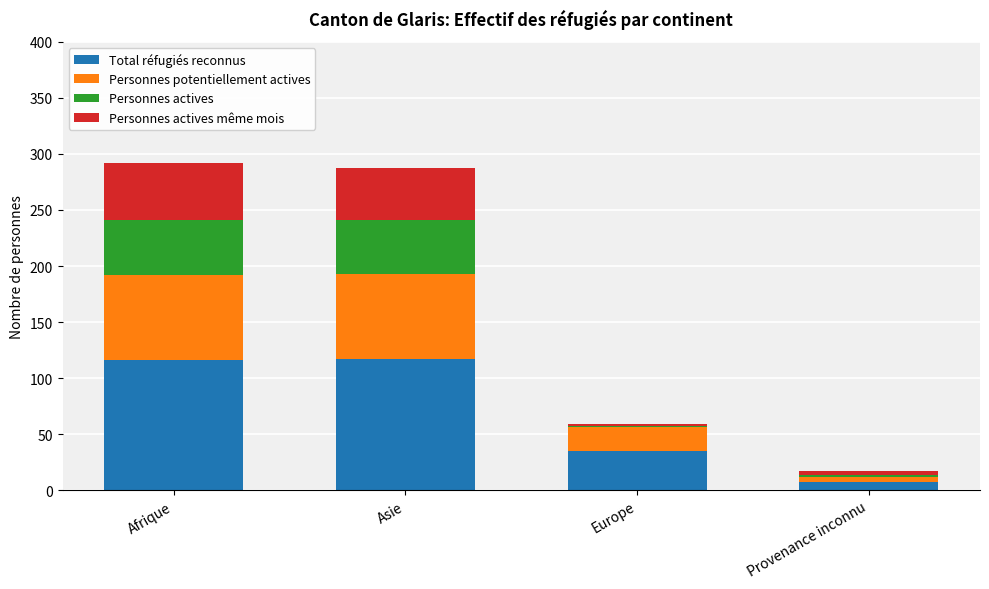

What is the highest value of the Total réfugiés reconnus series?

117